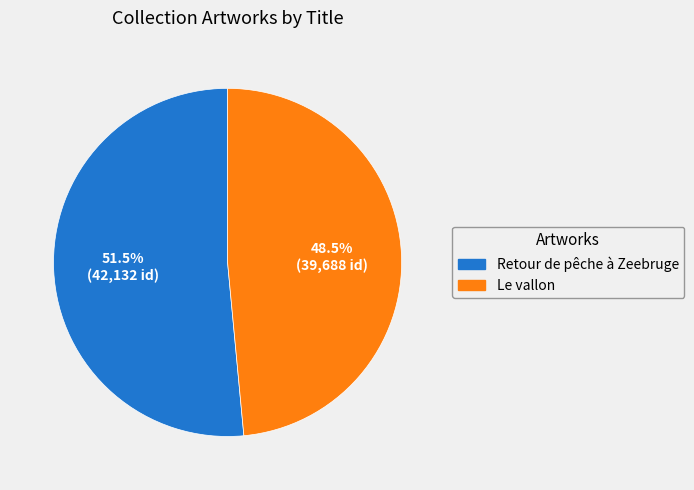

Is Retour de pêche à Zeebruge the majority of the pie?

Yes